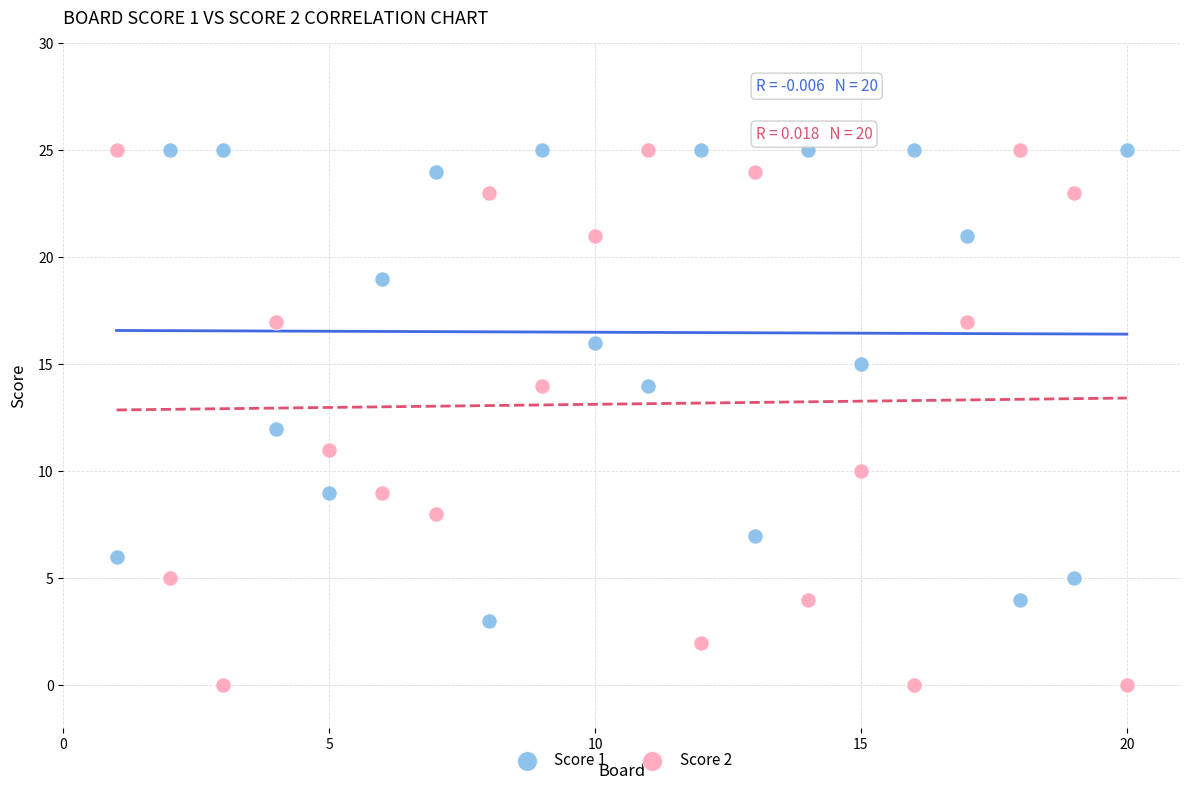

Which series contains the lowest Y value?

Score 2